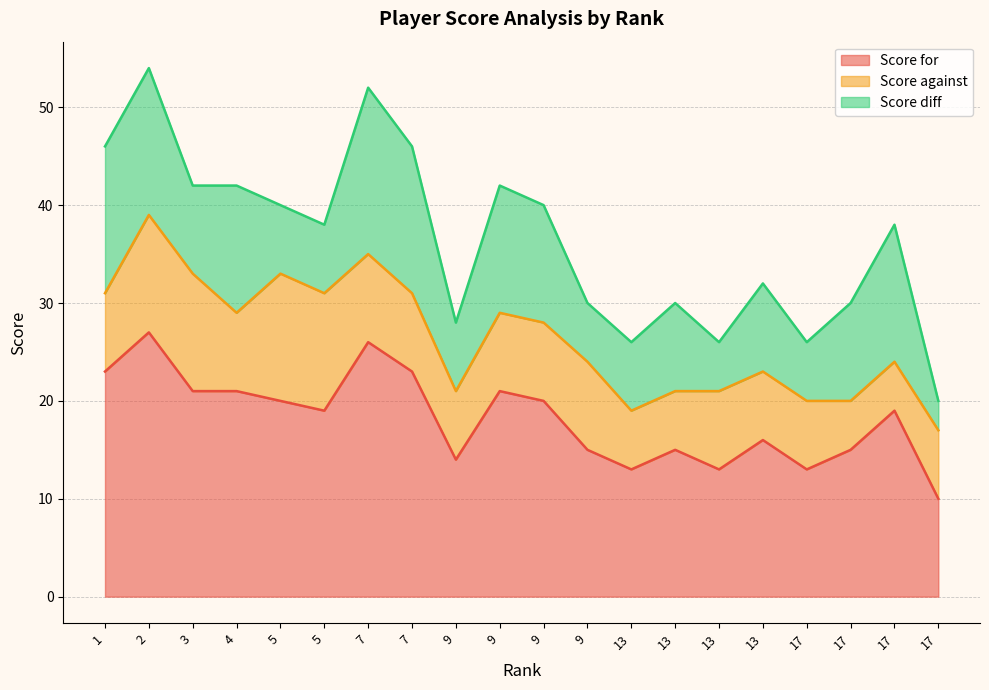

True or false: Score for has a value of 27 at 13.

False